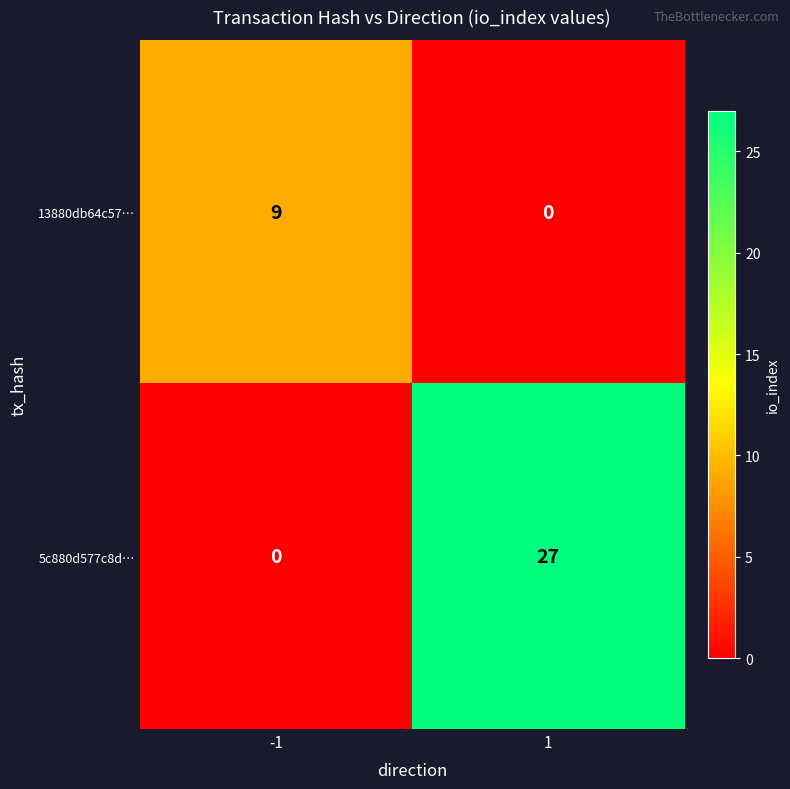

The 13880db64c57… series shows 4 at -1. True or false?

False